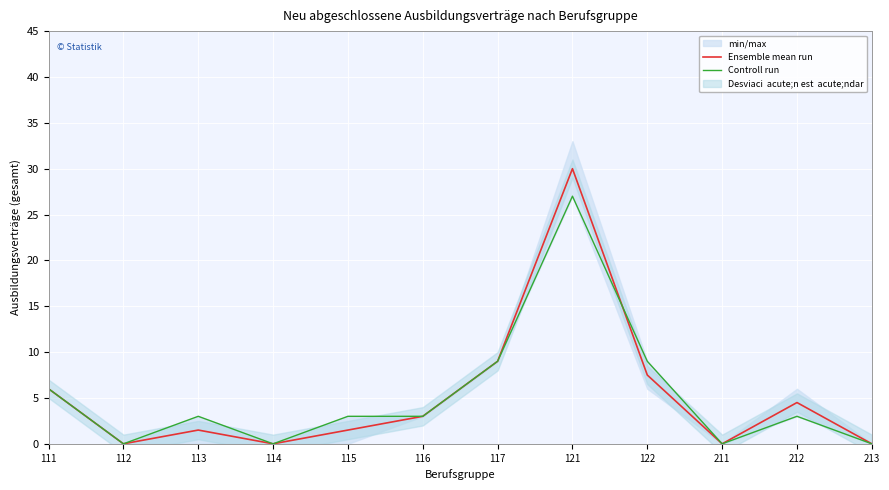

Which category has the highest value across all series?

121